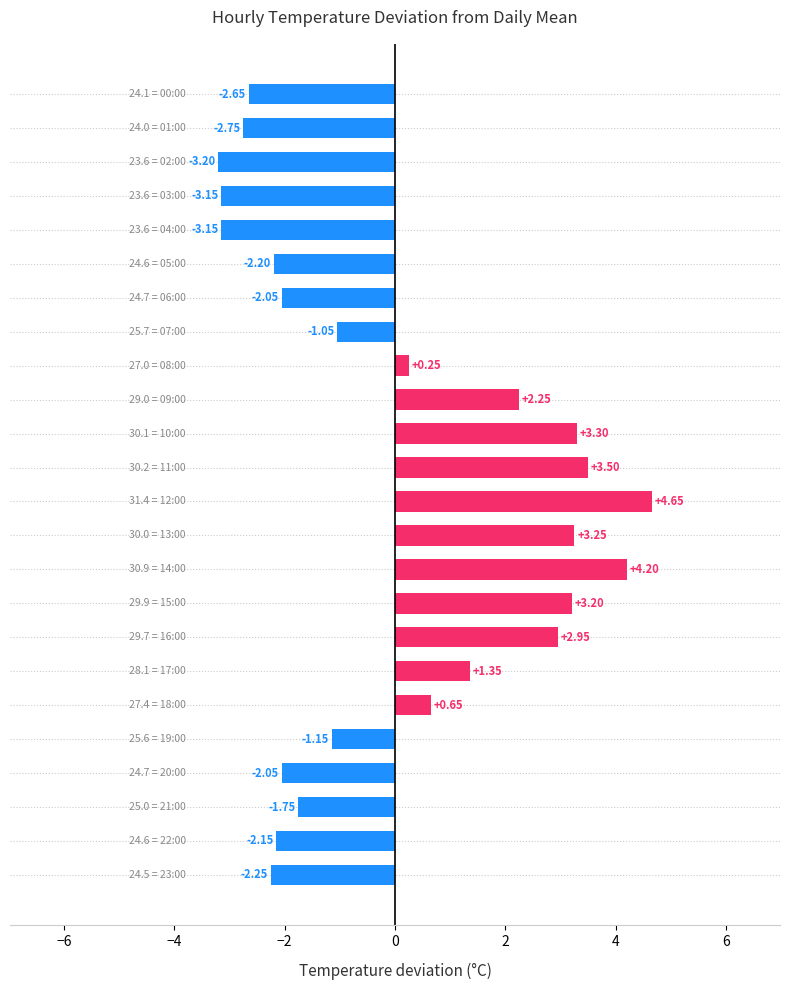

What is the difference between the second highest and minimum values?

7.4